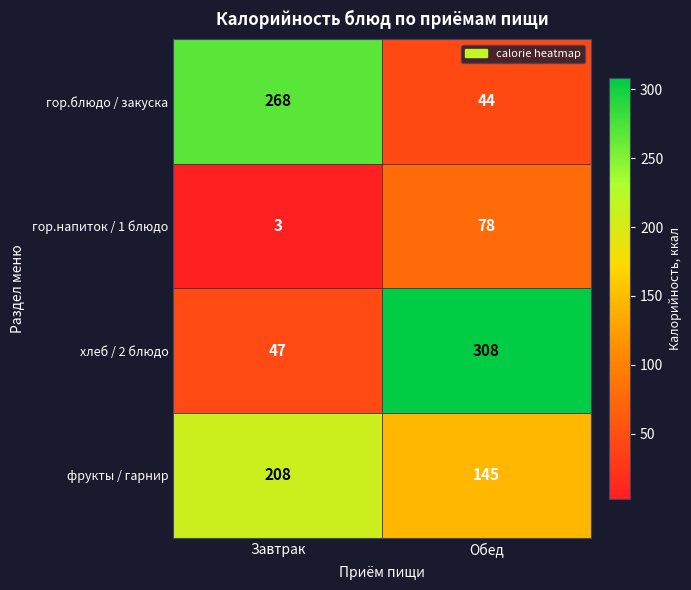

Which series changed the most between Завтрак and Обед?

хлеб / 2 блюдо